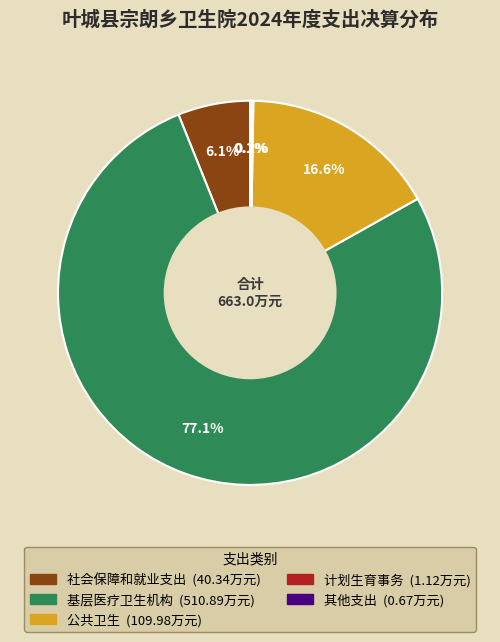

What percentage do 公共卫生 and 基层医疗卫生机构 together represent?

93.6%